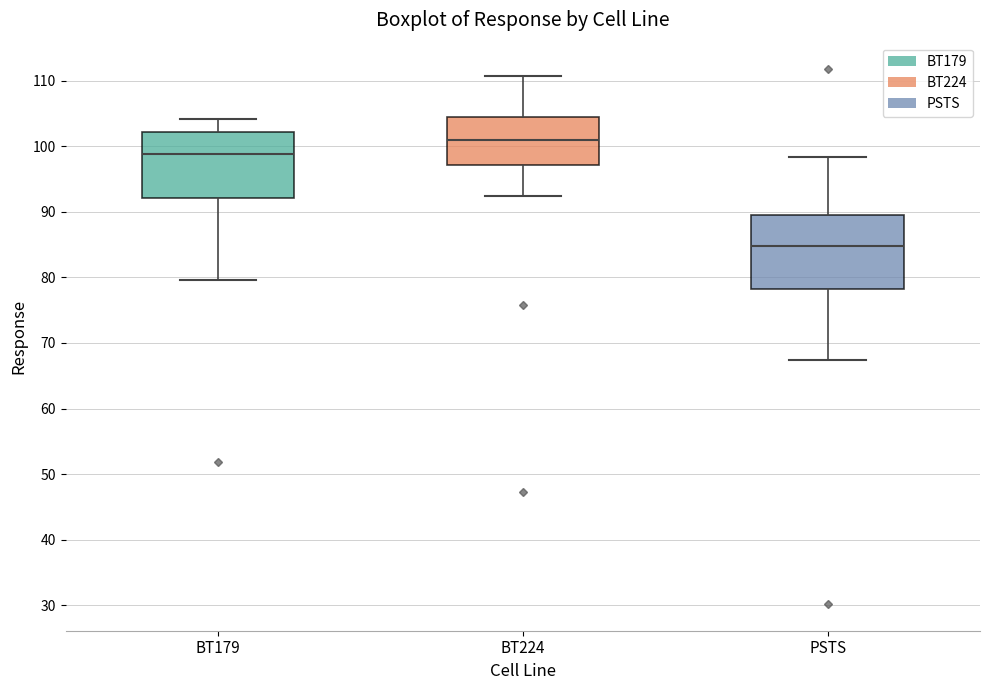

Which box is the tallest, from its lower edge to its upper edge?

PSTS